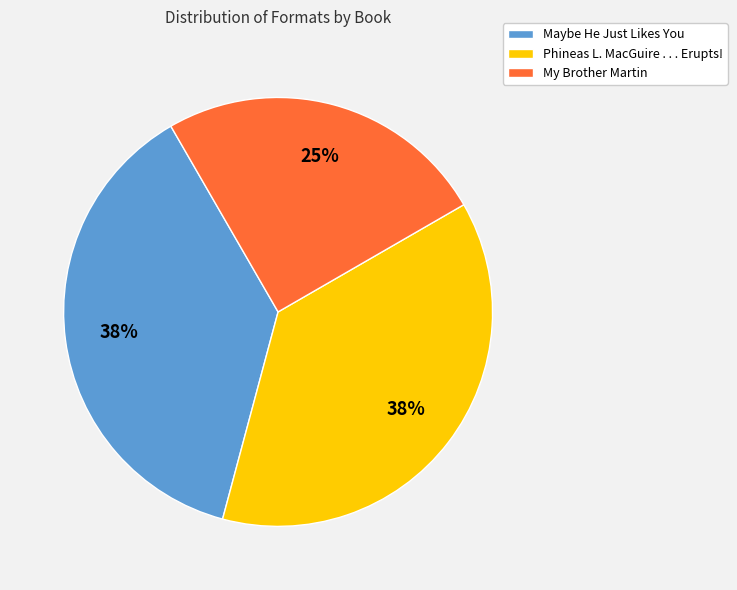

Is it true that Phineas L. MacGuire . . . Erupts! is 32% of the pie?

False